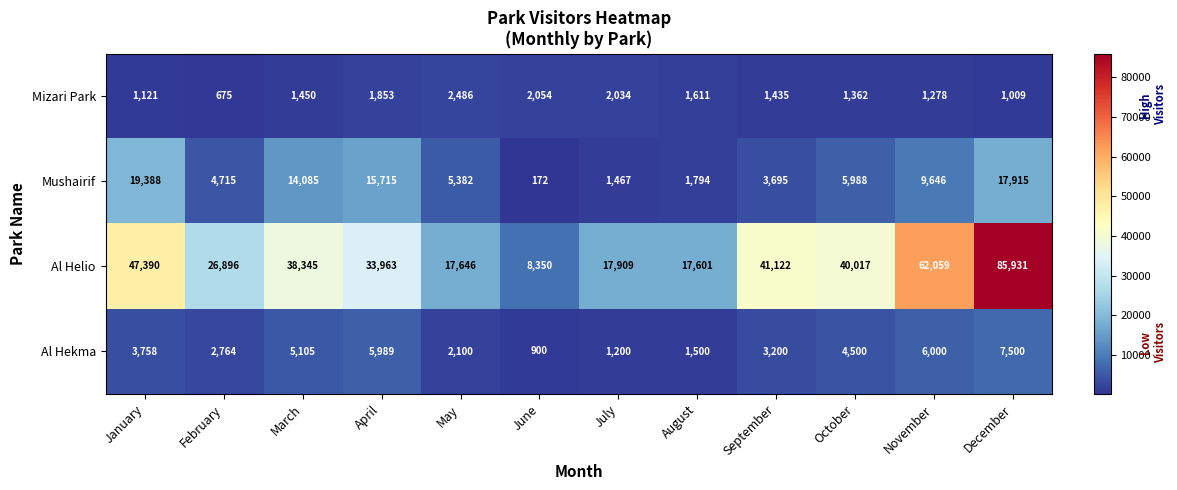

What is the difference between the maximum and minimum values in the Mushairif series?

19216